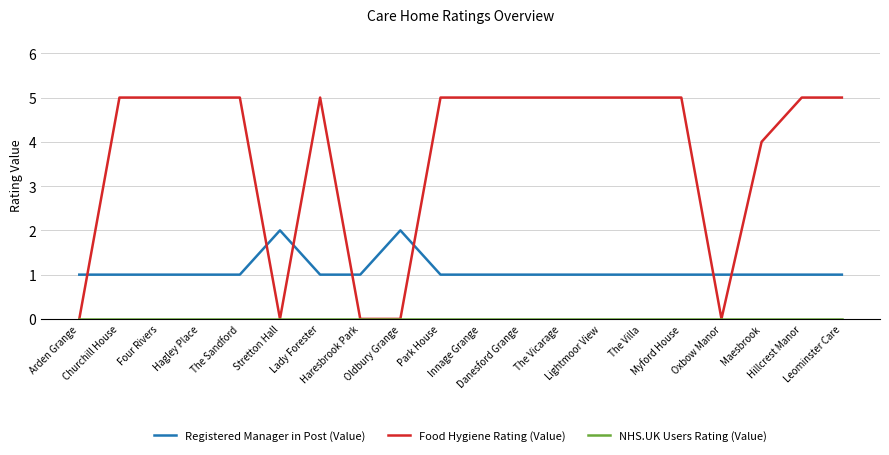

After their last crossing, which series has the higher values: Food Hygiene Rating (Value) or Registered Manager in Post (Value)?

Food Hygiene Rating (Value)